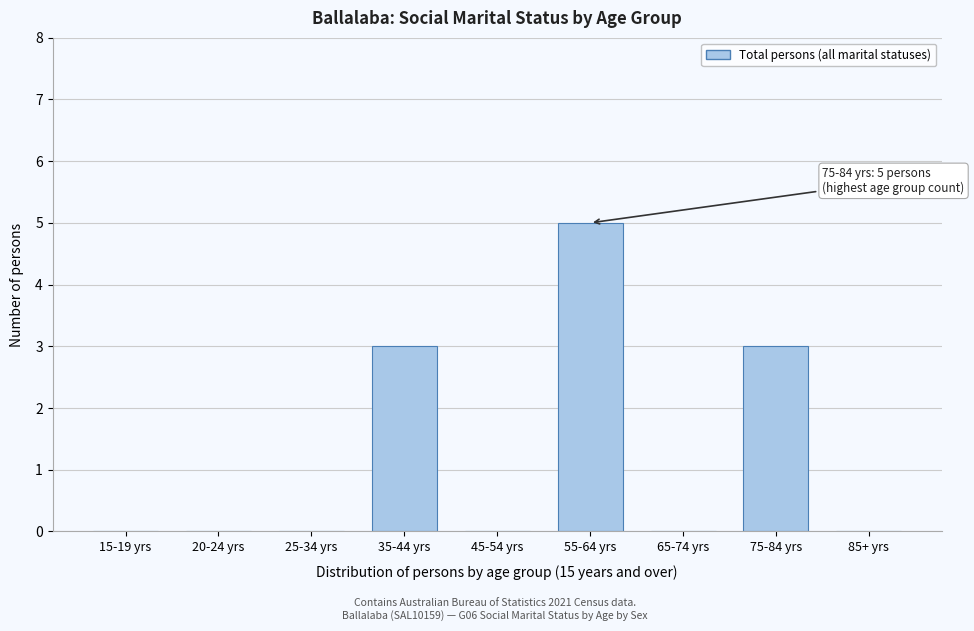

Reading left to right, list all the values displayed in this chart.

15-19 yrs=0	20-24 yrs=0	25-34 yrs=0	35-44 yrs=3	45-54 yrs=0	55-64 yrs=5	65-74 yrs=0	75-84 yrs=3	85+ yrs=0